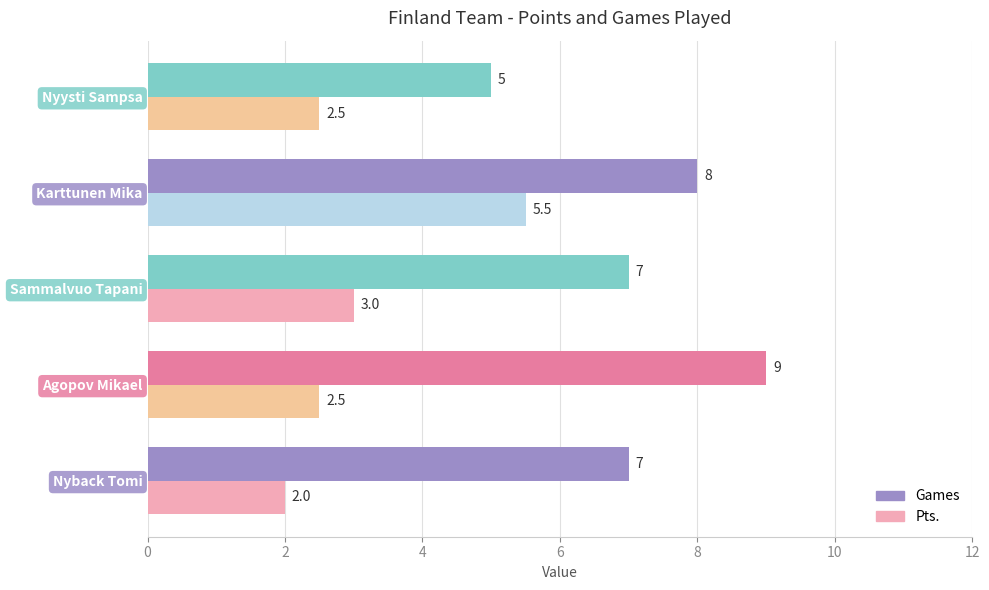

What is the difference between the maximum and minimum values in the Pts. series?

3.5